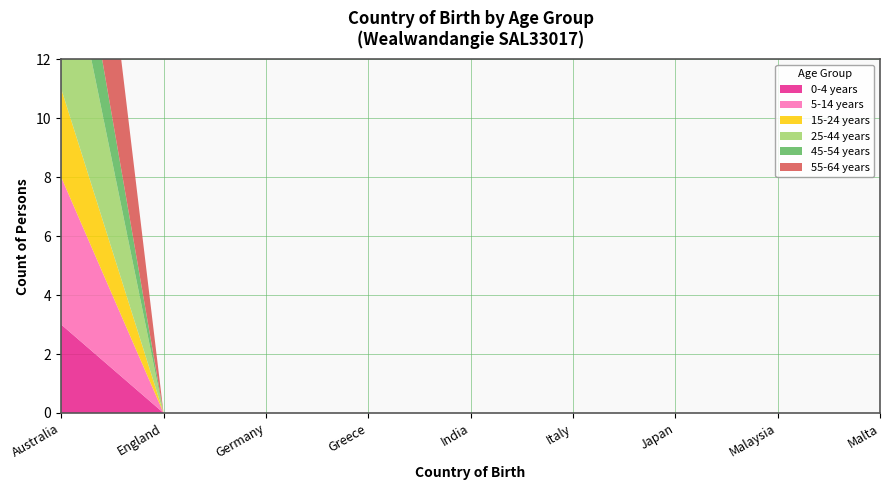

Reading left to right, list all the values displayed in this chart.

0-4 years: 3	0	0	0	0	0	0	0	0
5-14 years: 5	0	0	0	0	0	0	0	0
15-24 years: 3	0	0	0	0	0	0	0	0
25-44 years: 6	0	0	0	0	0	0	0	0
45-54 years: 3	0	0	0	0	0	0	0	0
55-64 years: 9	0	0	0	0	0	0	0	0